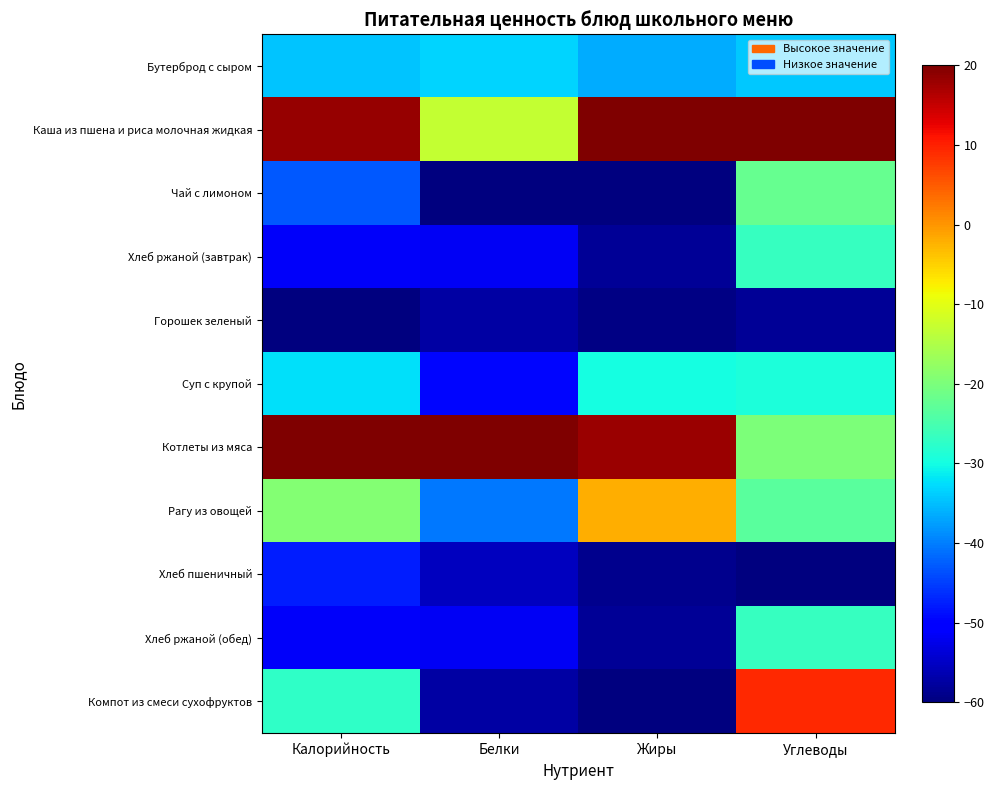

Count the number of categories in the chart.

4